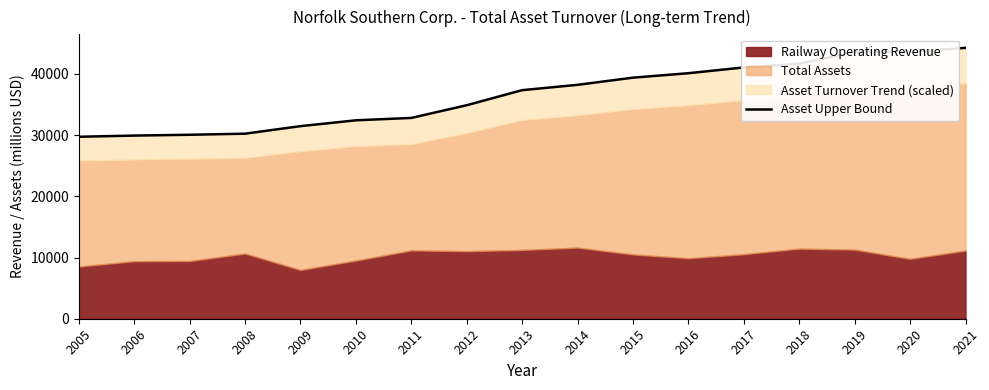

The chart shows a value of 9985.9 at 2006. True or false?

False